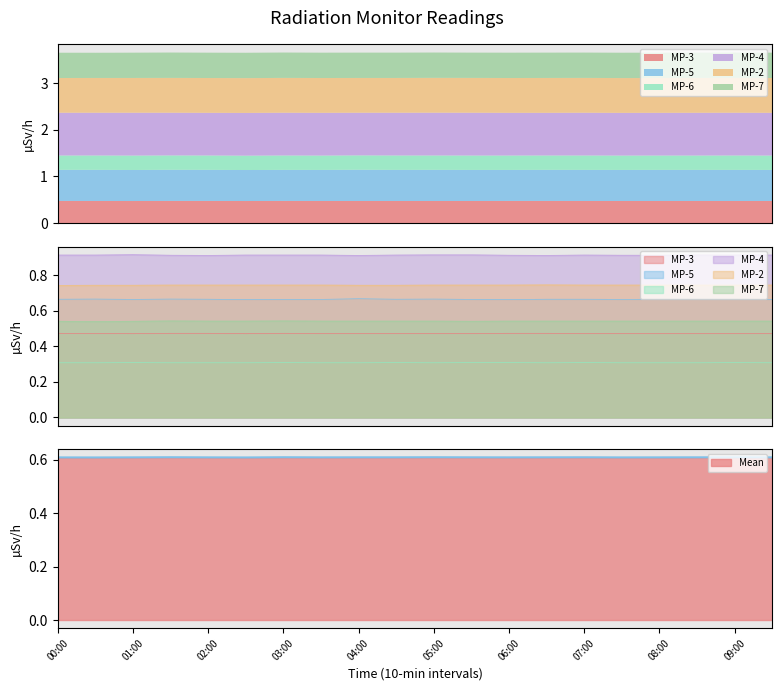

What is the value of the MP-3 point at the 6th from the left?

0.5